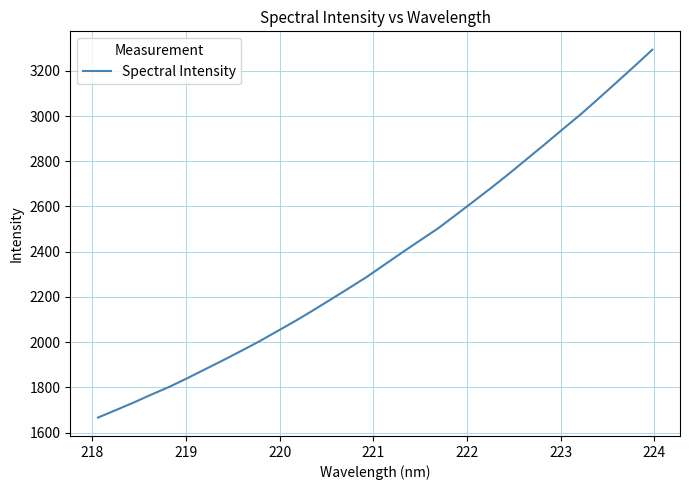

What is the smallest value displayed?

1666.1